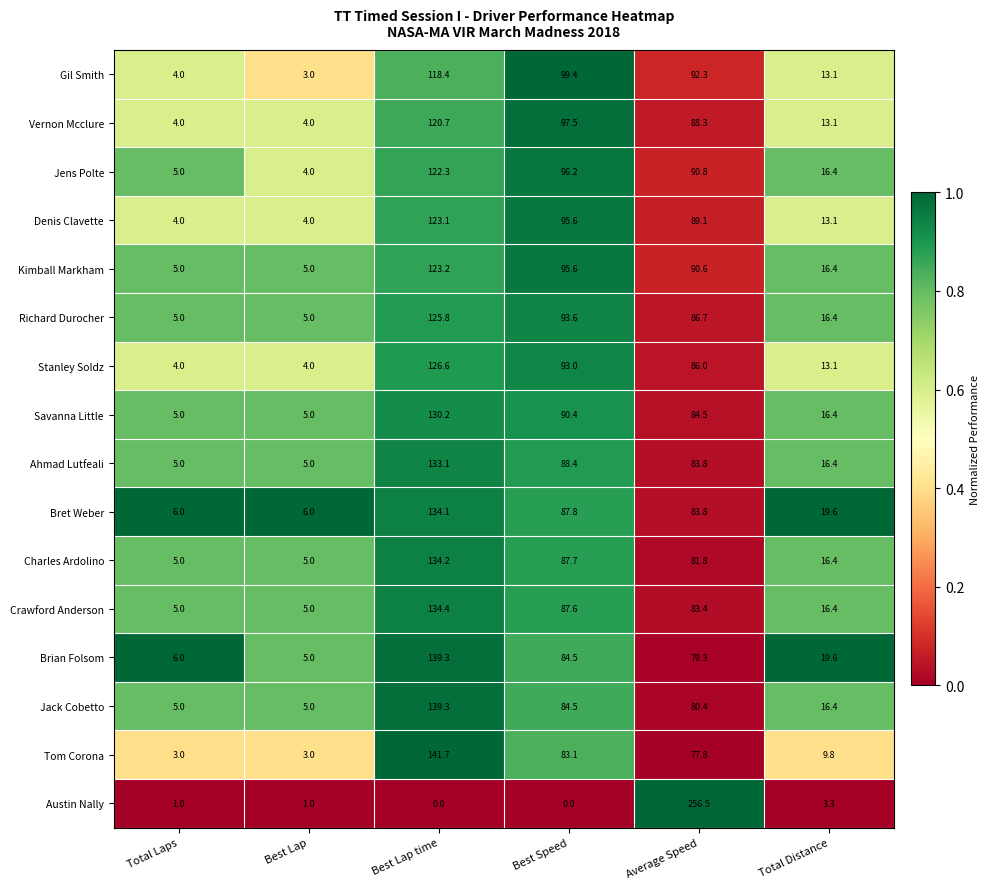

Where is Denis Clavette nearest to the value 63?

Average Speed